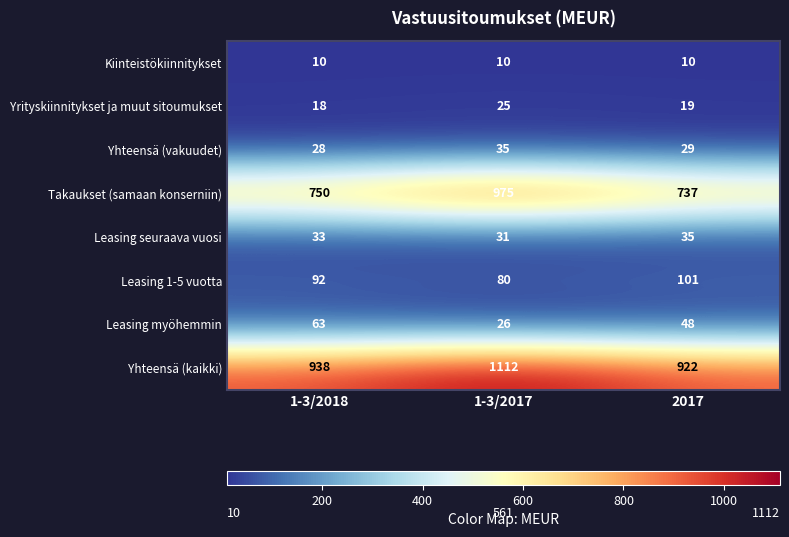

Which series has the largest total across all categories?

Yhteensä (kaikki)